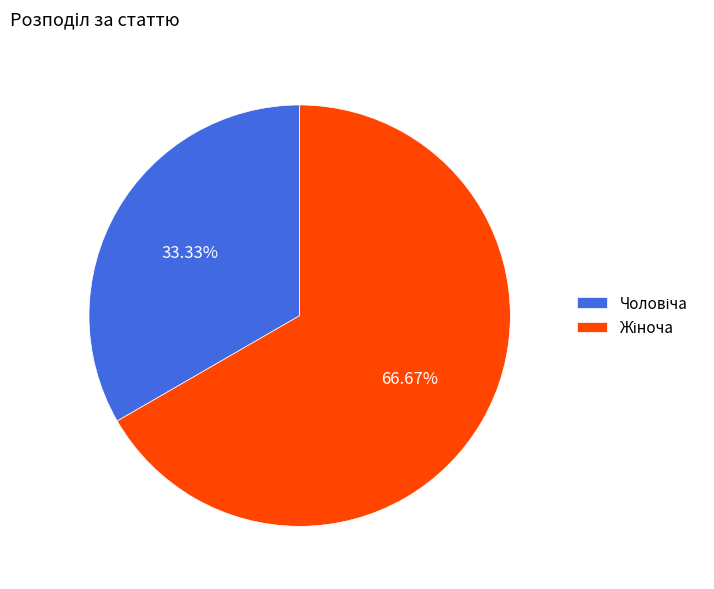

Does any single category account for the majority?

Yes